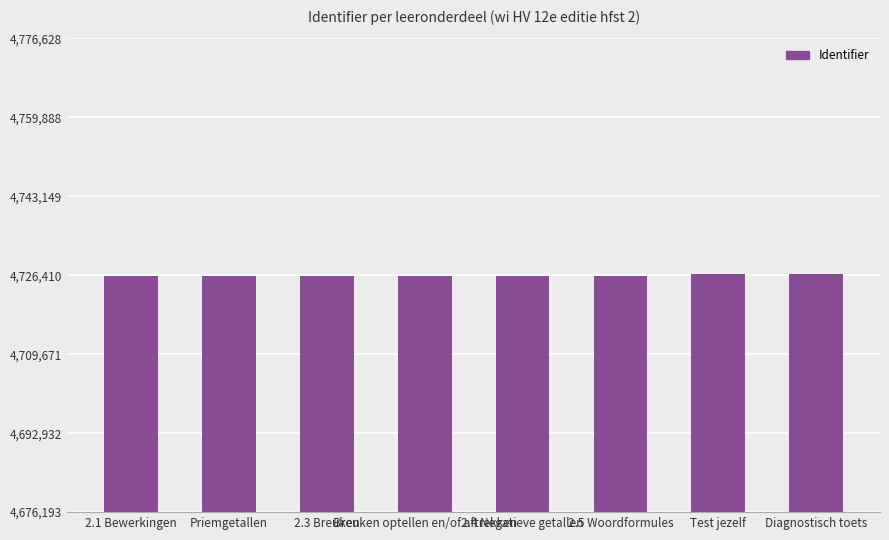

How many bars are there in total?

8